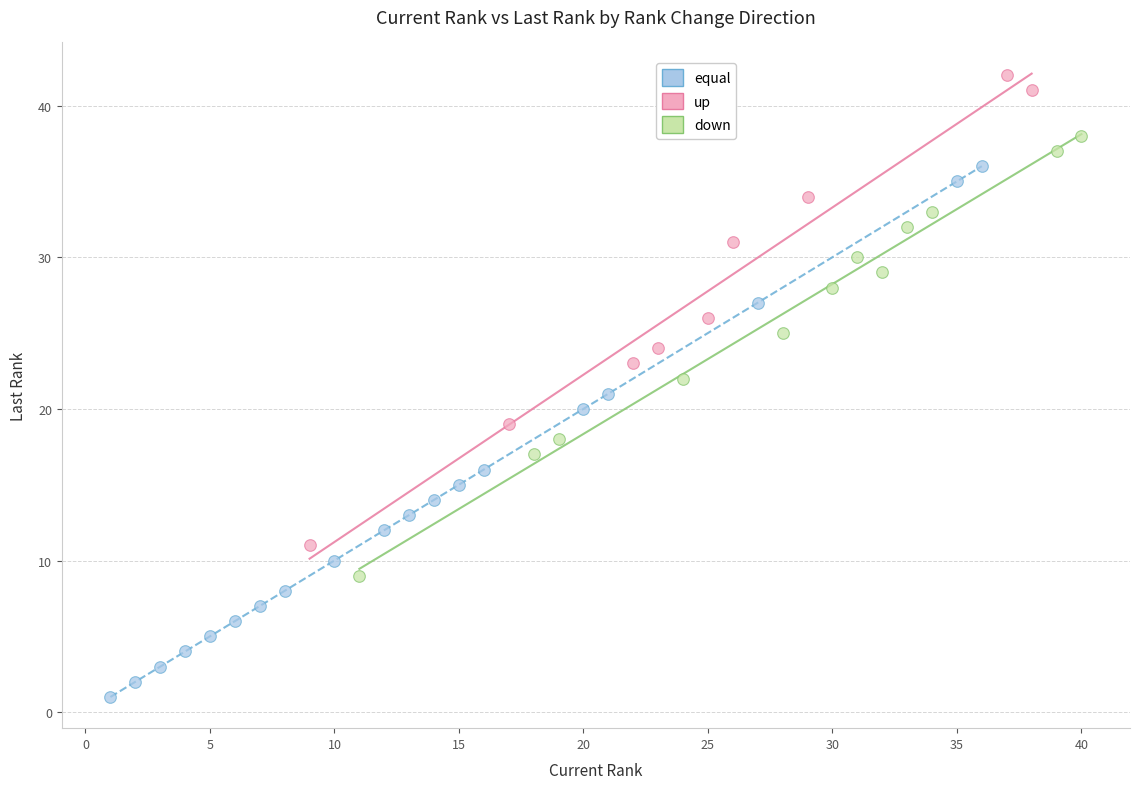

Which series contains the highest Y value?

up